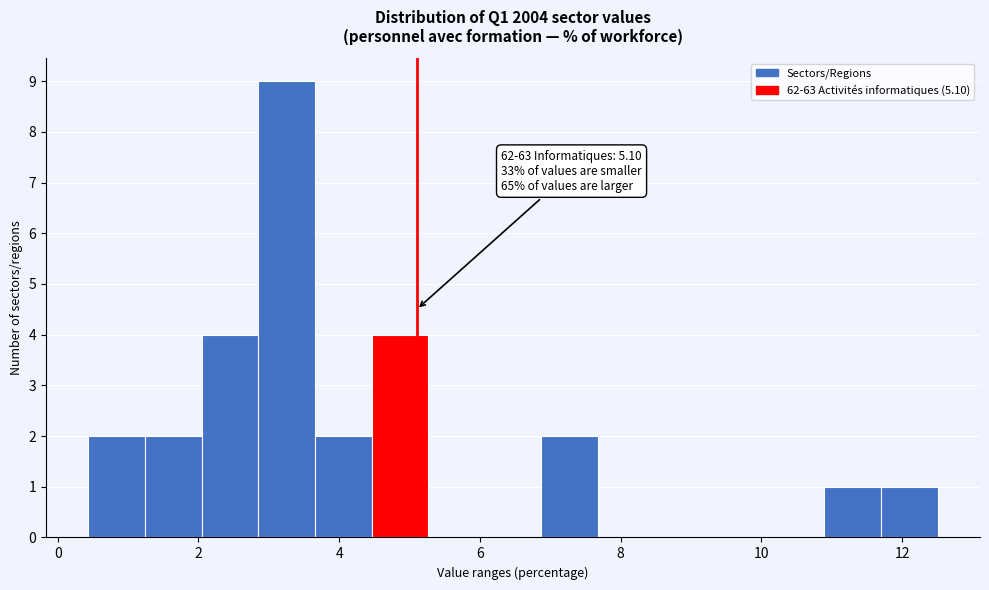

Over which range of the x-axis is the bar tallest?

2.8 to 3.6